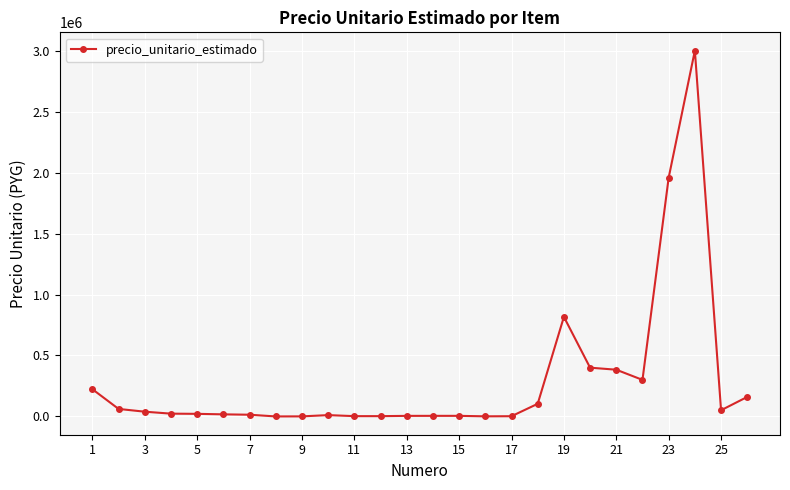

What is the difference between the maximum and minimum values?

2999817